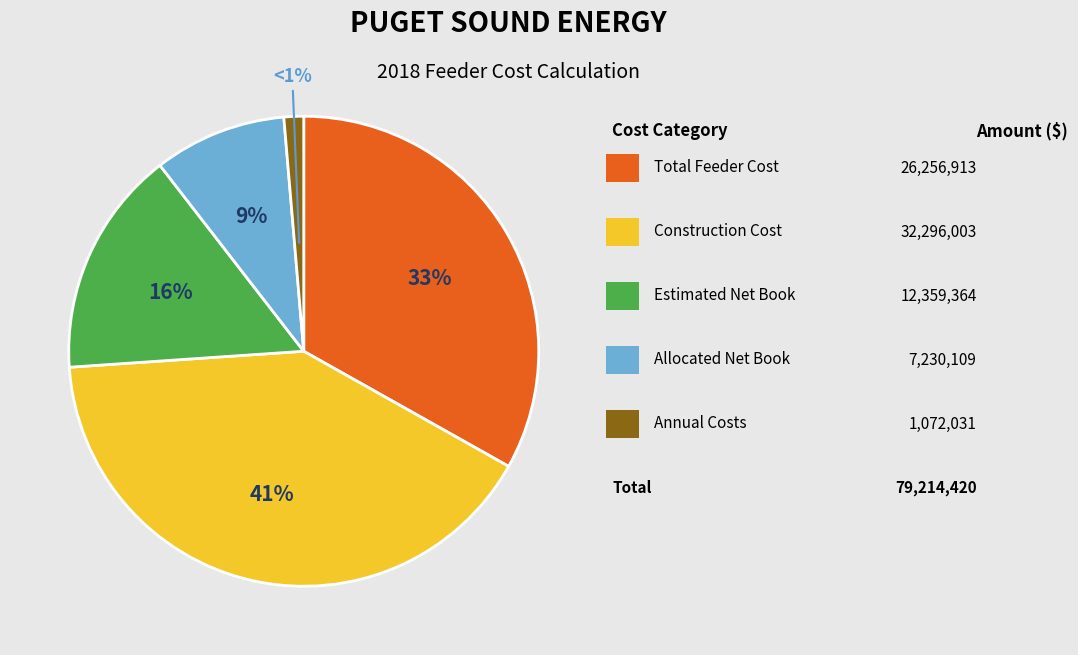

How many segments does this pie chart have?

5